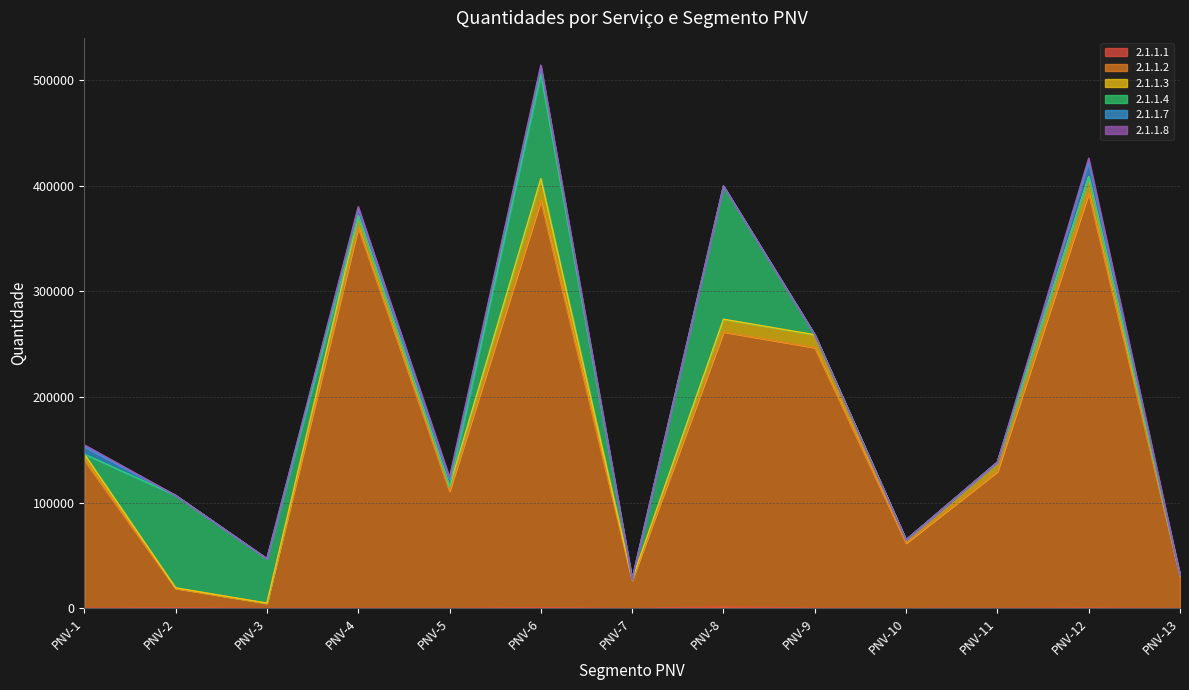

How many values in the 2.1.1.2 series exceed 129407?

7